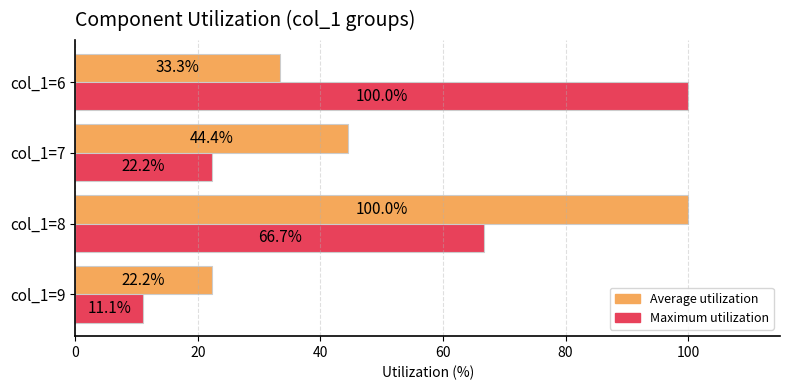

Is the value of Average utilization at col_1=6 greater than the value of Maximum utilization at col_1=8?

No